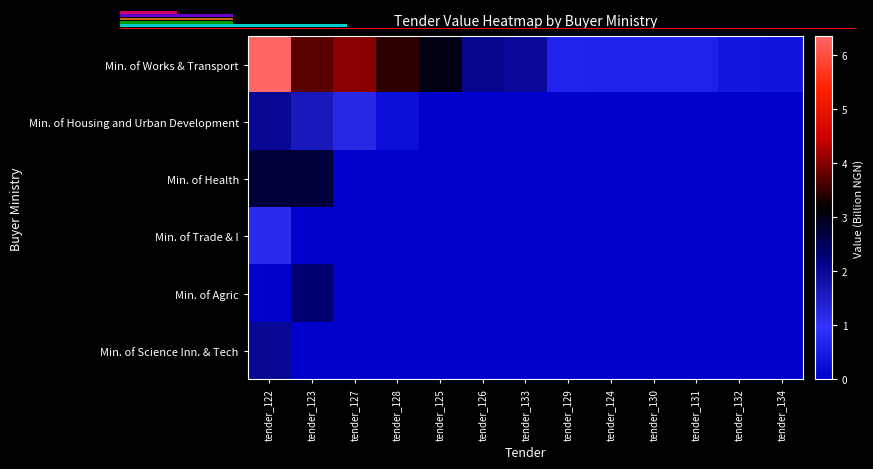

Which series has the largest total across all categories?

Min. of Works & Transport